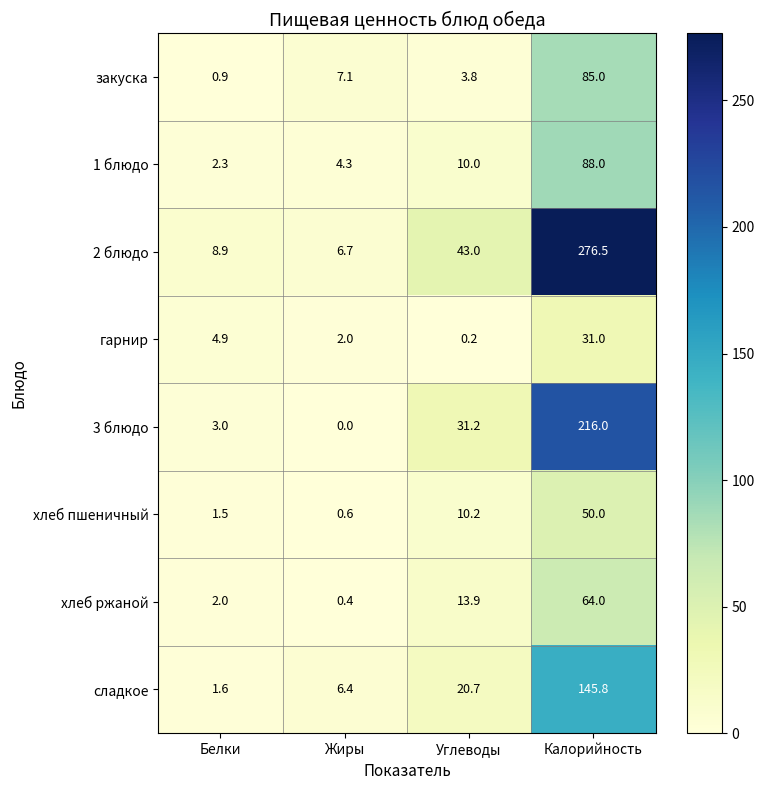

At Калорийность, list the series in order from smallest to largest.

гарнир, хлеб пшеничный, хлеб ржаной, закуска, 1 блюдо, сладкое, 3 блюдо, 2 блюдо